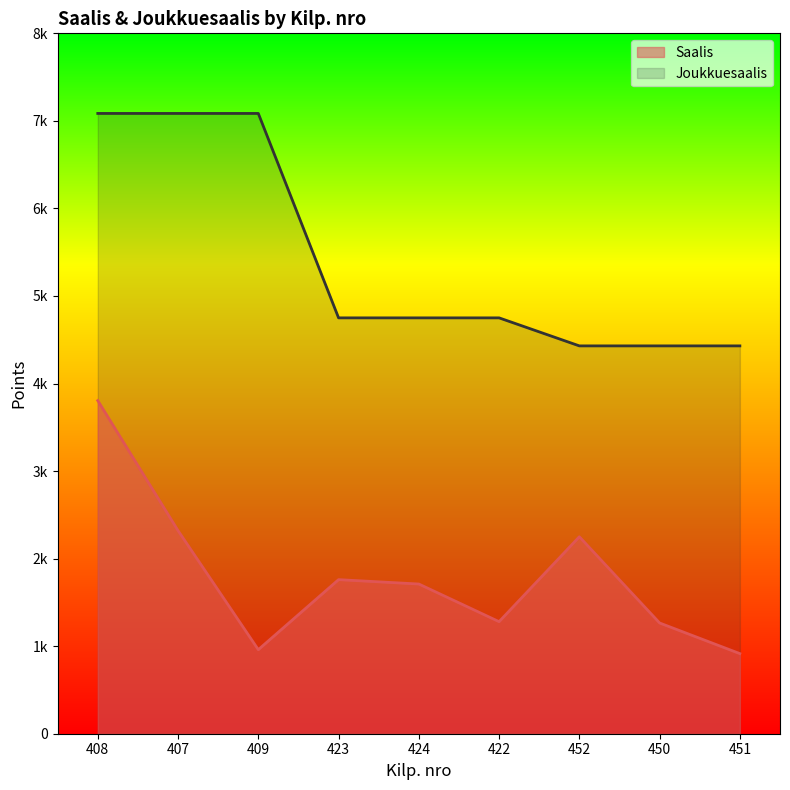

True or false: Joukkuesaalis has more than 0 points higher than both neighbors.

False